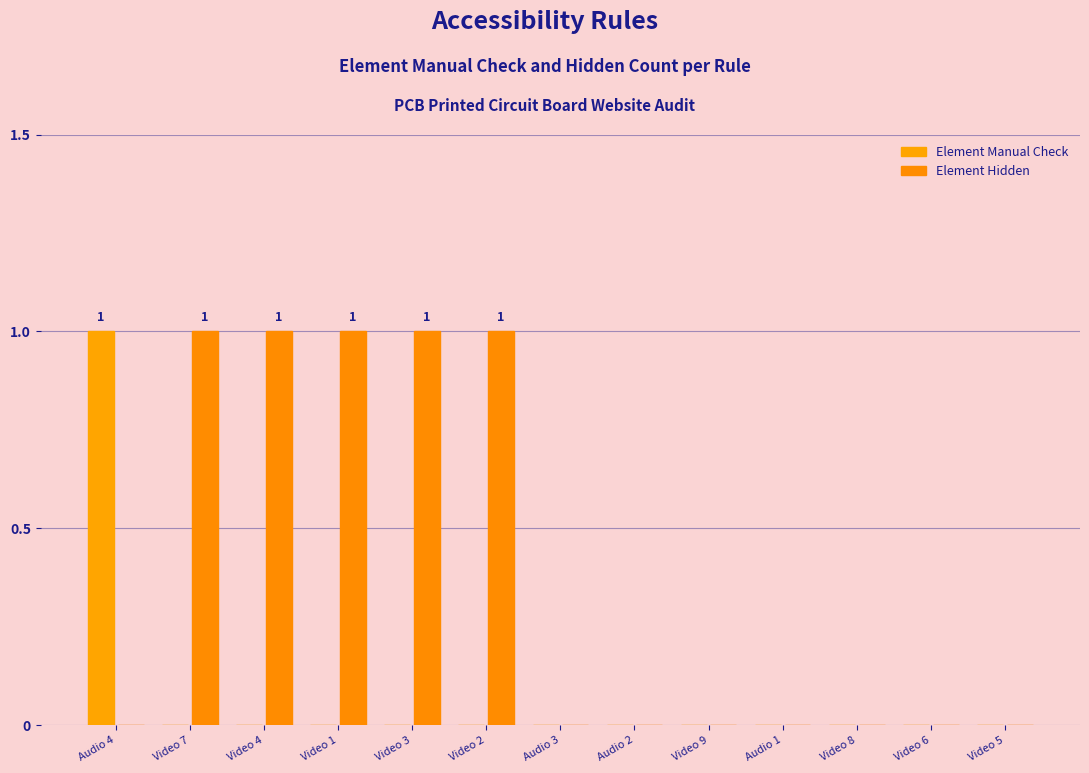

How many data points does each series have?

13